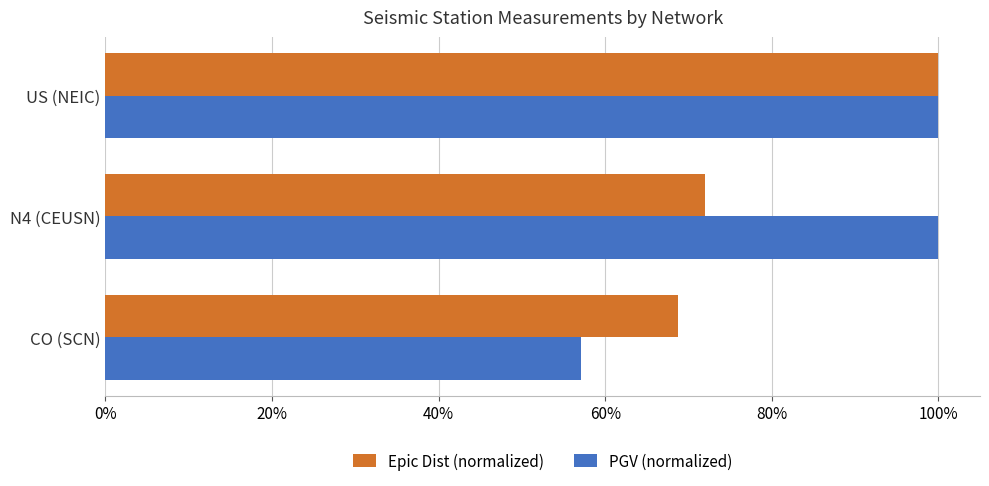

What are all the series names shown in the legend?

Epic Dist (normalized), PGV (normalized)